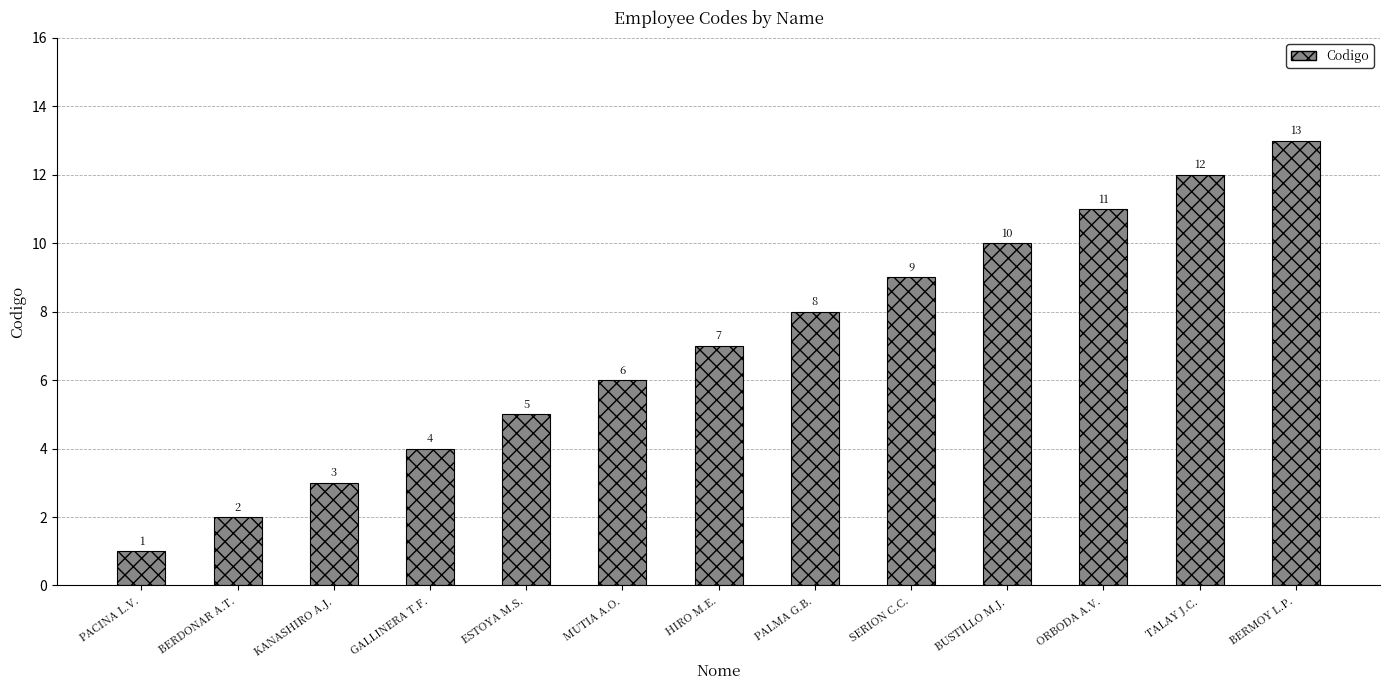

Is it true that the value at GALLINERA T.F. is 2?

False